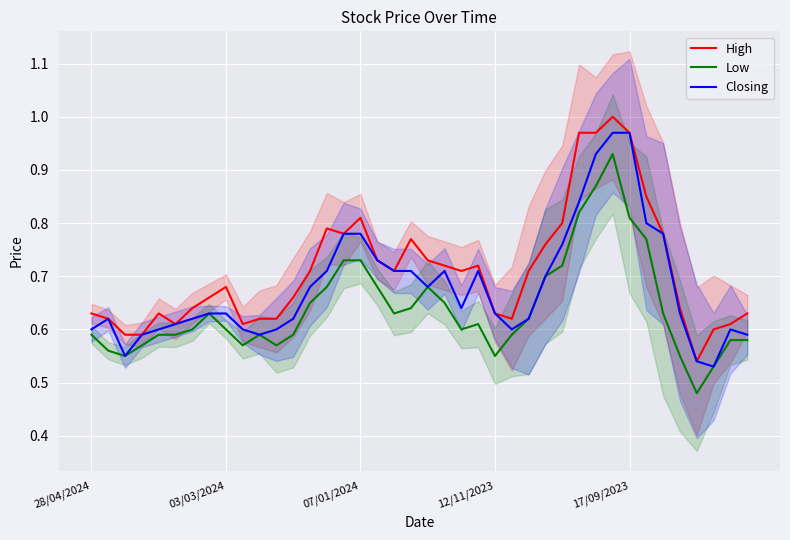

At which category does the chart reach its peak across all series?

31